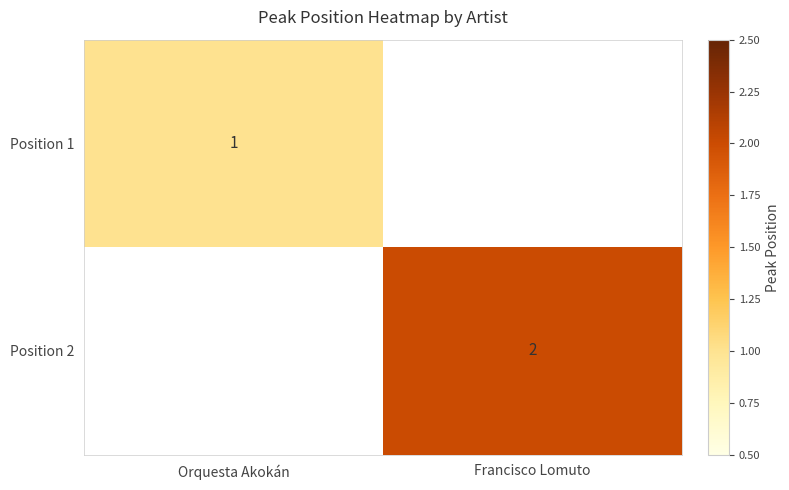

True or false: Position 2 has a value of 3 at Francisco Lomuto.

False